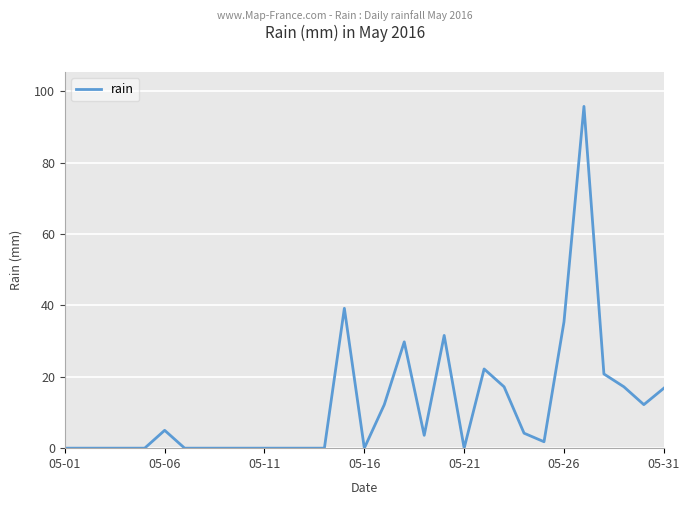

What is the greatest value displayed?

95.8